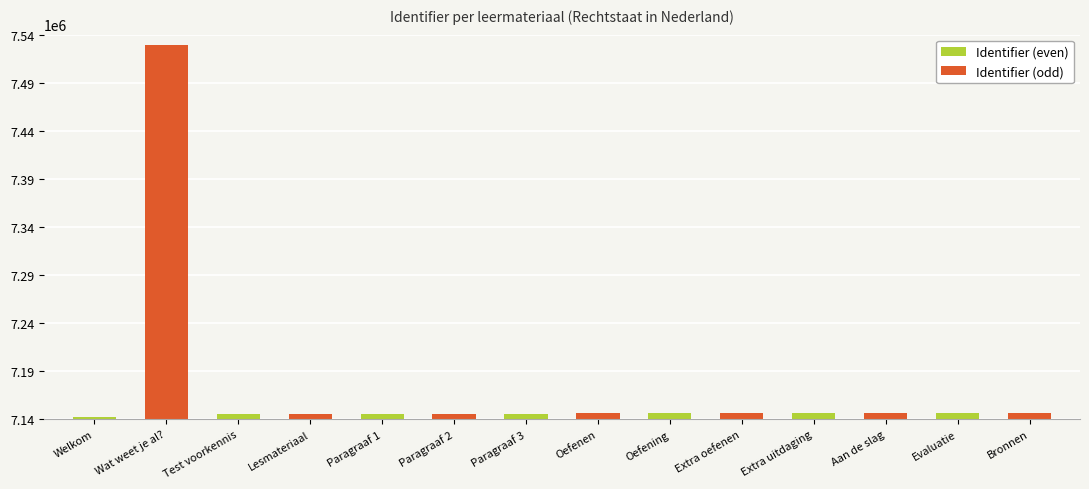

Which has a higher value, Oefenen or Welkom bij deze wikiwijs?

Oefenen